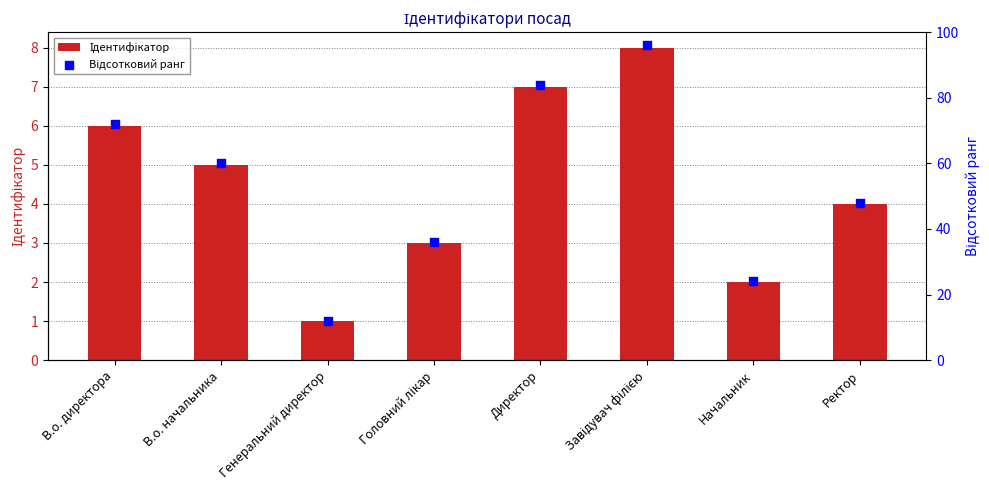

Which series contains the lowest Y value?

Ідентифікатор